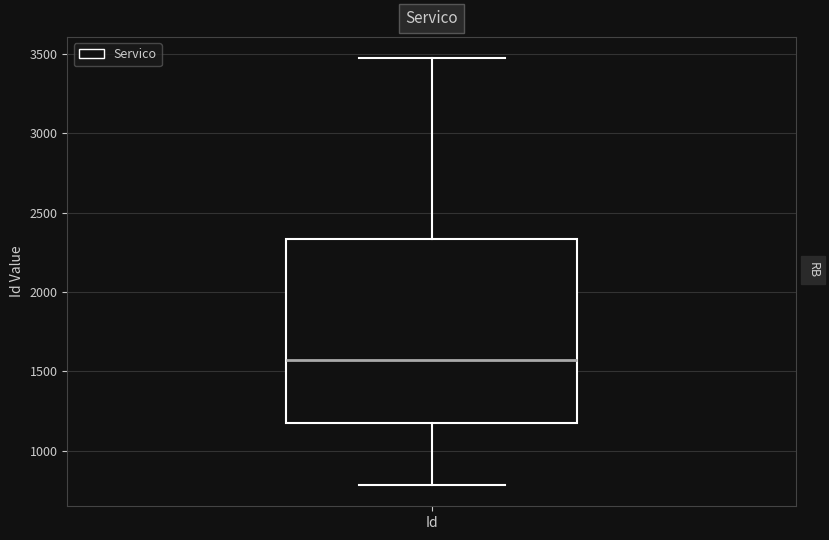

Where is the upper edge of the box for Id on the y-axis? The values are not printed on the chart, so give them approximately, as read against the axis.

2350